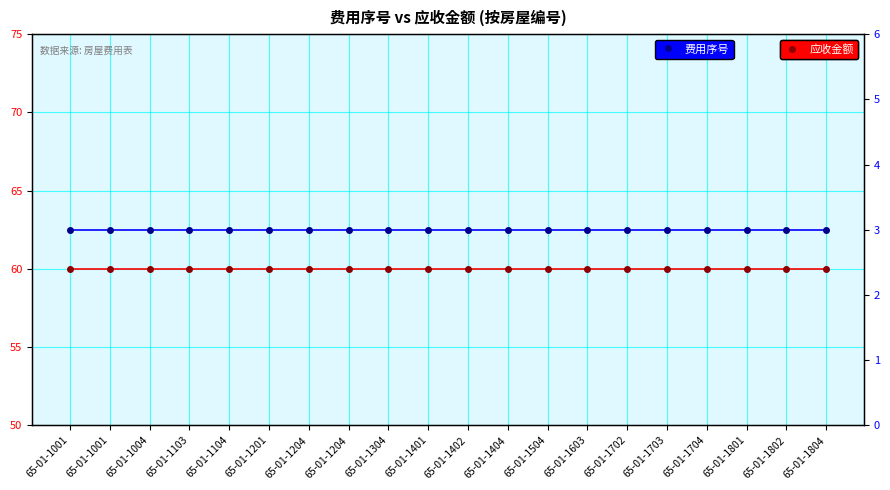

The 应收金额 series shows 60 at 65-01-1104. True or false?

True